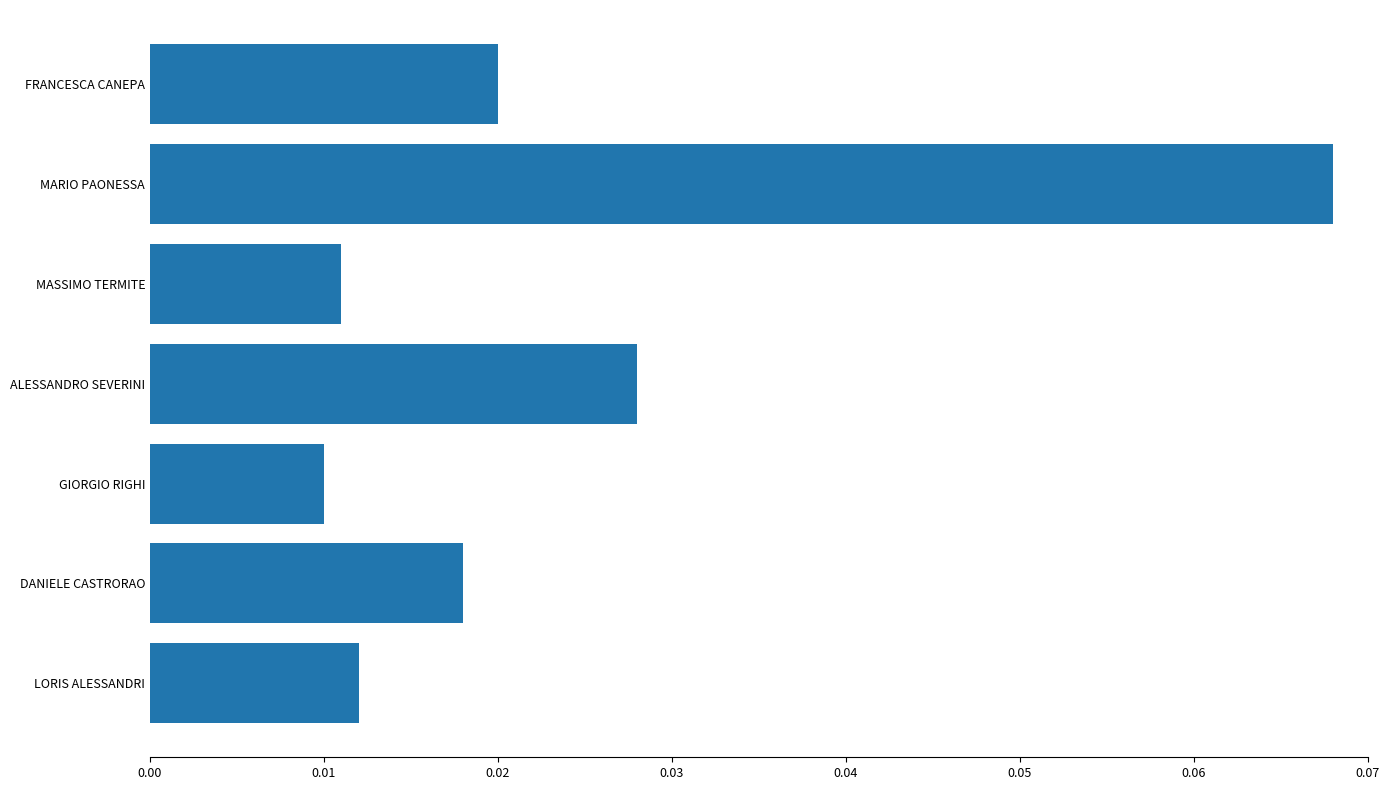

How many values are between 0 and 1?

7